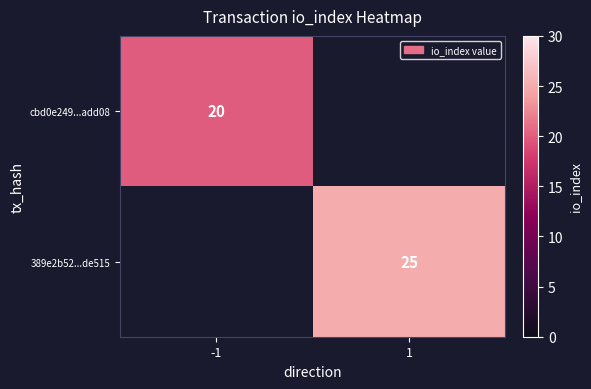

The value of cbd0e249...add08 at -1 is 20. True or false?

True